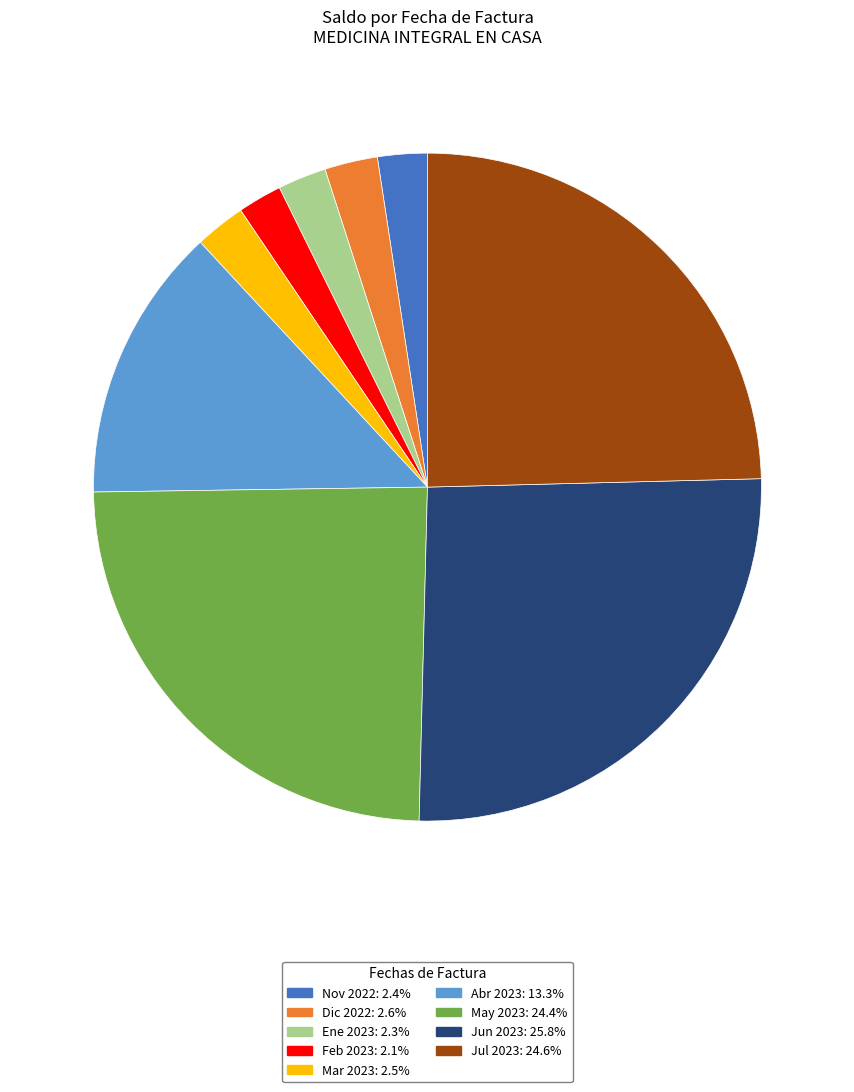

Does any single category account for the majority?

No